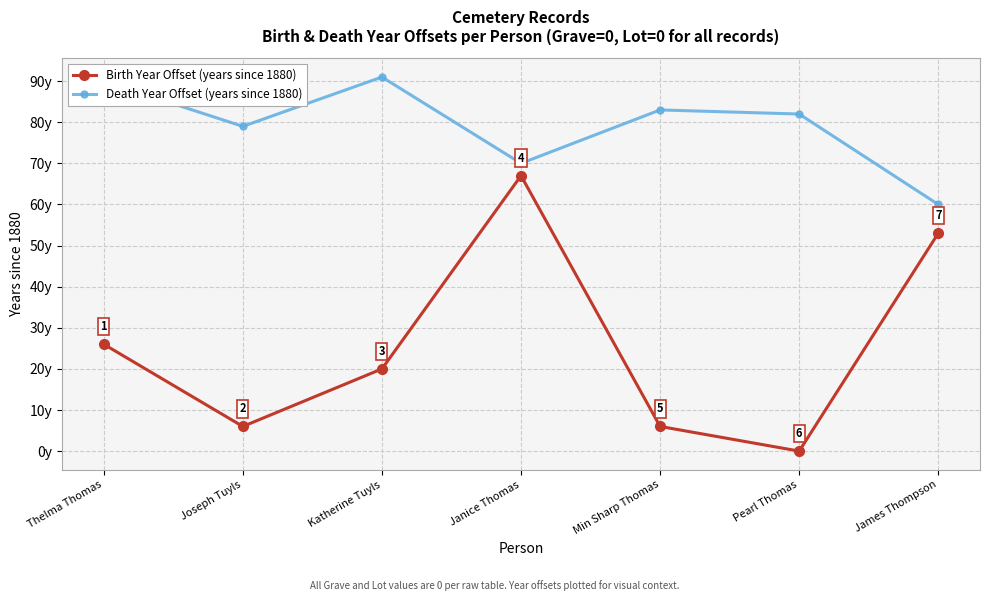

How many values in the Birth Year Offset (years since 1880) series exceed 20?

3